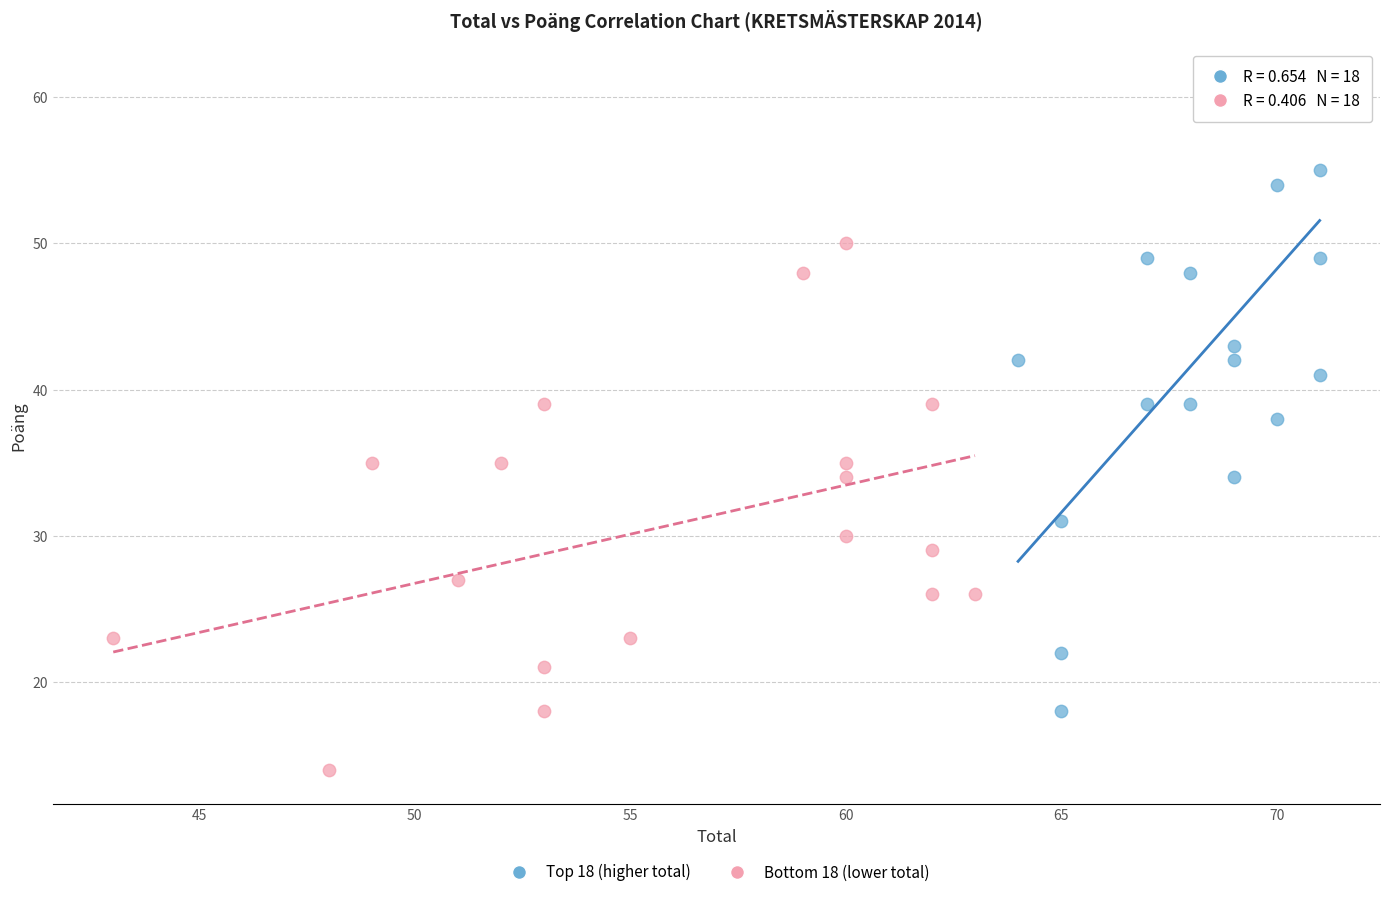

Which series reaches the maximum Y coordinate?

Top 18 (higher total)